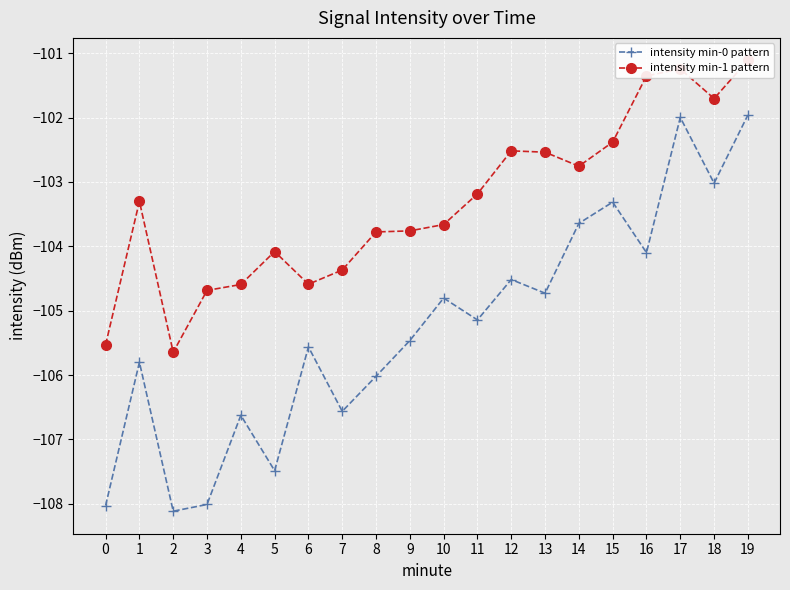

Which series has the widest spread of values?

intensity min-0 pattern